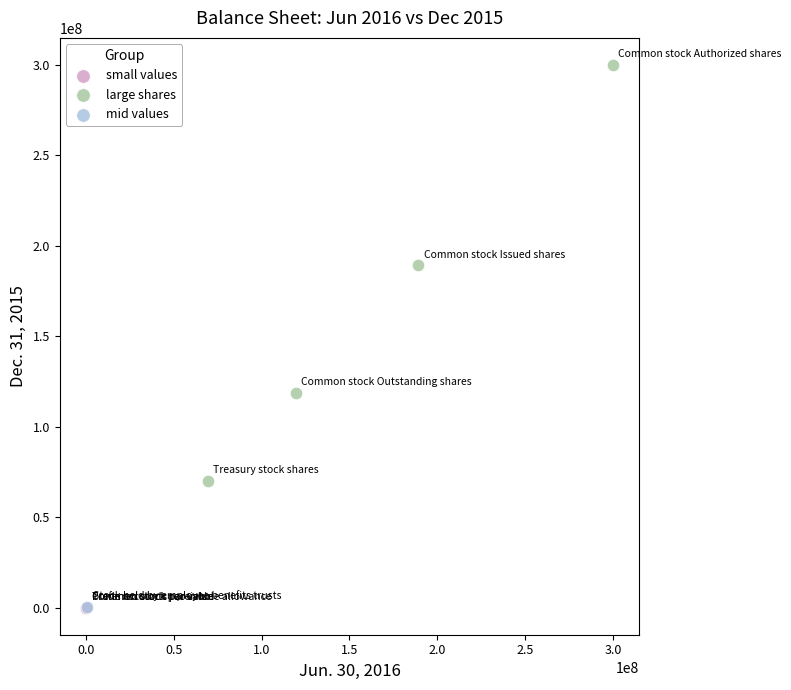

What are all the series names shown in the legend?

small values, large shares, mid values